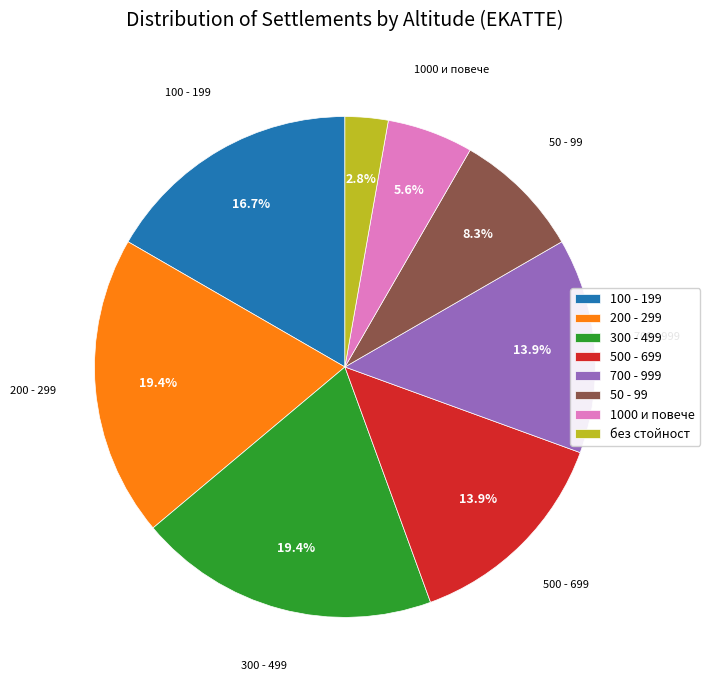

Is there a majority slice in this chart?

No